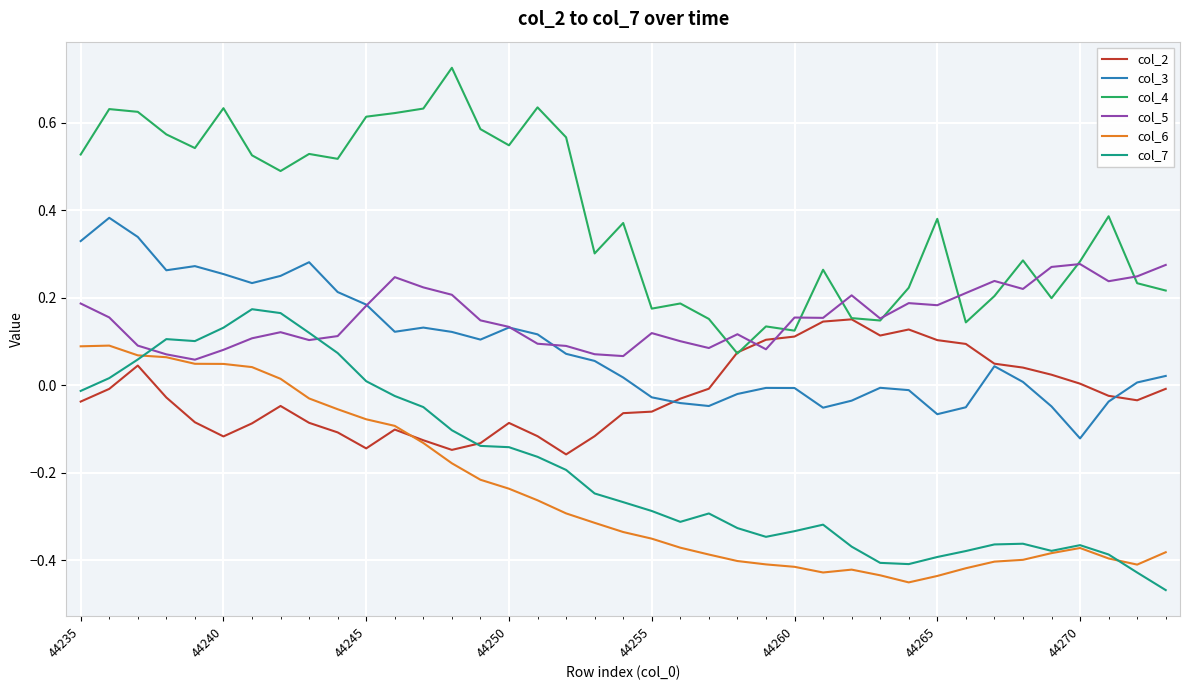

True or false: col_7 and col_5 intersect in this chart.

True